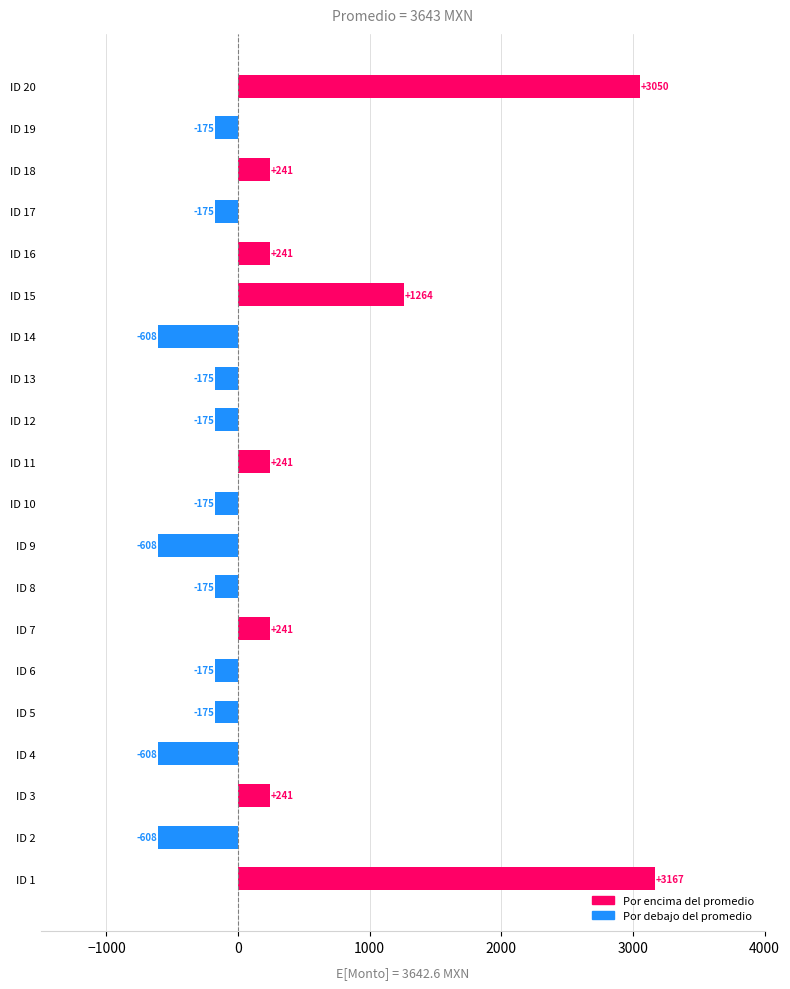

The chart shows a value of 241.0 at ID 18. True or false?

True